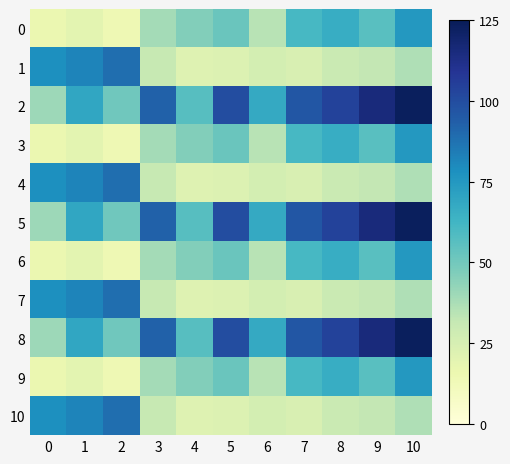

Reading left to right, what are all the values shown in this chart?

0: 0=16.2	1=19.6	2=14.2	3=38.7	4=46.2	5=52.0	6=34.6	7=60.8	8=66.2	9=56.6	10=75.1
1: 0=78.1	1=81.6	2=88.5	3=30.8	4=21.5	5=22.9	6=26.2	7=24.1	8=29.8	9=32.1	10=36.1
2: 0=40.1	1=69.3	2=50.6	3=92.4	4=57.1	5=100.1	6=67.7	7=96.2	8=103.9	9=115.5	10=123.2
3: 0=16.2	1=19.6	2=14.2	3=38.7	4=46.2	5=52.0	6=34.6	7=60.8	8=66.2	9=56.6	10=75.1
4: 0=78.1	1=81.6	2=88.5	3=30.8	4=21.5	5=22.9	6=26.2	7=24.1	8=29.8	9=32.1	10=36.1
5: 0=40.1	1=69.3	2=50.6	3=92.4	4=57.1	5=100.1	6=67.7	7=96.2	8=103.9	9=115.5	10=123.2
6: 0=16.2	1=19.6	2=14.2	3=38.7	4=46.2	5=52.0	6=34.6	7=60.8	8=66.2	9=56.6	10=75.1
7: 0=78.1	1=81.6	2=88.5	3=30.8	4=21.5	5=22.9	6=26.2	7=24.1	8=29.8	9=32.1	10=36.1
8: 0=40.1	1=69.3	2=50.6	3=92.4	4=57.1	5=100.1	6=67.7	7=96.2	8=103.9	9=115.5	10=123.2
9: 0=16.2	1=19.6	2=14.2	3=38.7	4=46.2	5=52.0	6=34.6	7=60.8	8=66.2	9=56.6	10=75.1
10: 0=78.1	1=81.6	2=88.5	3=30.8	4=21.5	5=22.9	6=26.2	7=24.1	8=29.8	9=32.1	10=36.1